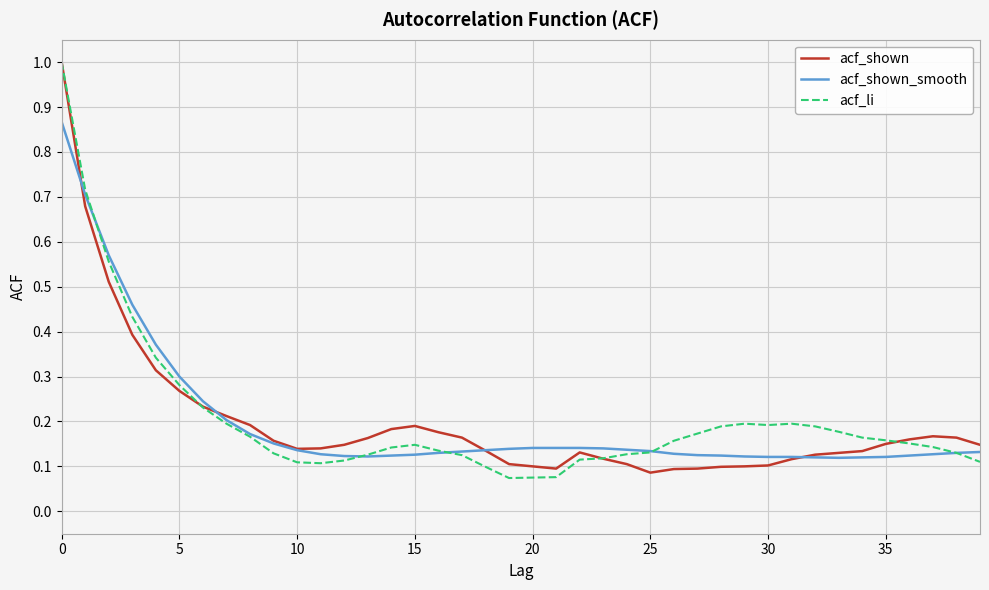

What is the maximum value shown in the chart?

1.0